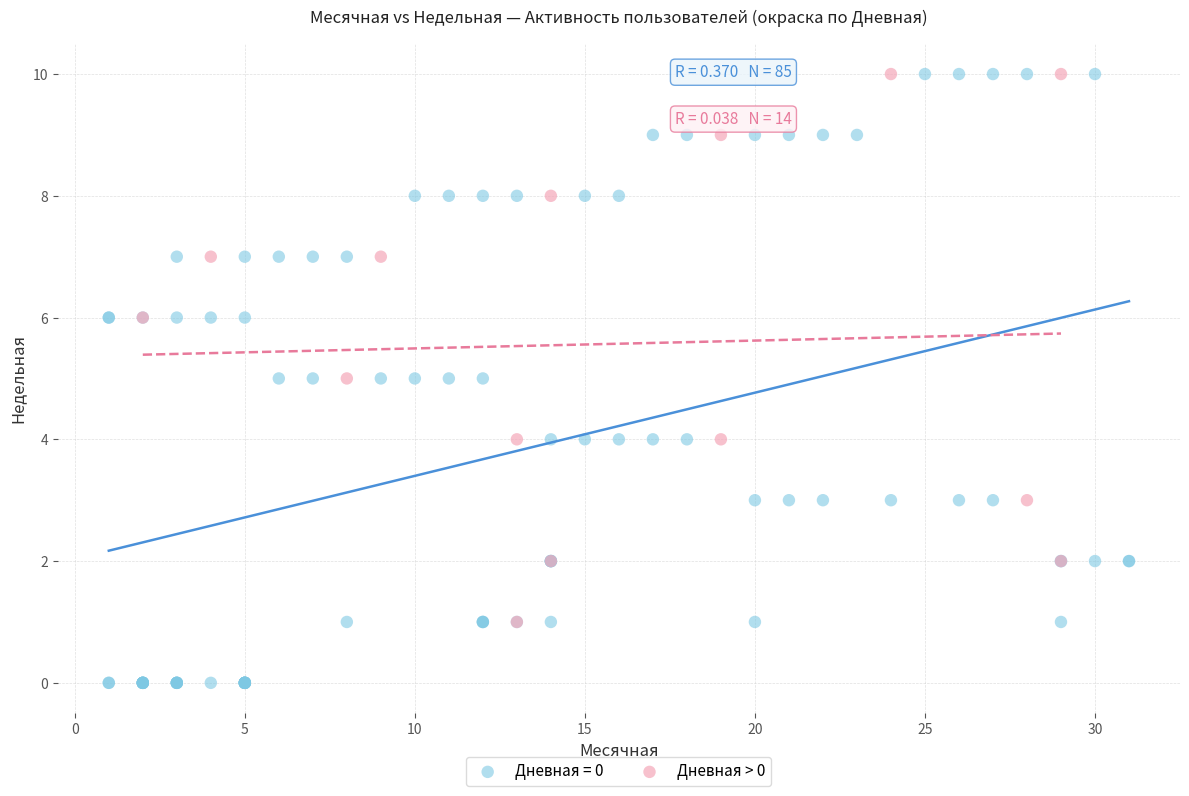

Which series has the widest spread of Y values?

Дневная = 0